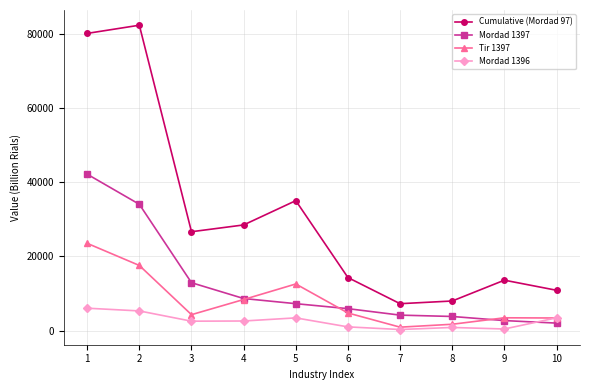

True or false: Cumulative (Mordad 97) and Mordad 1397 cross at least once.

False